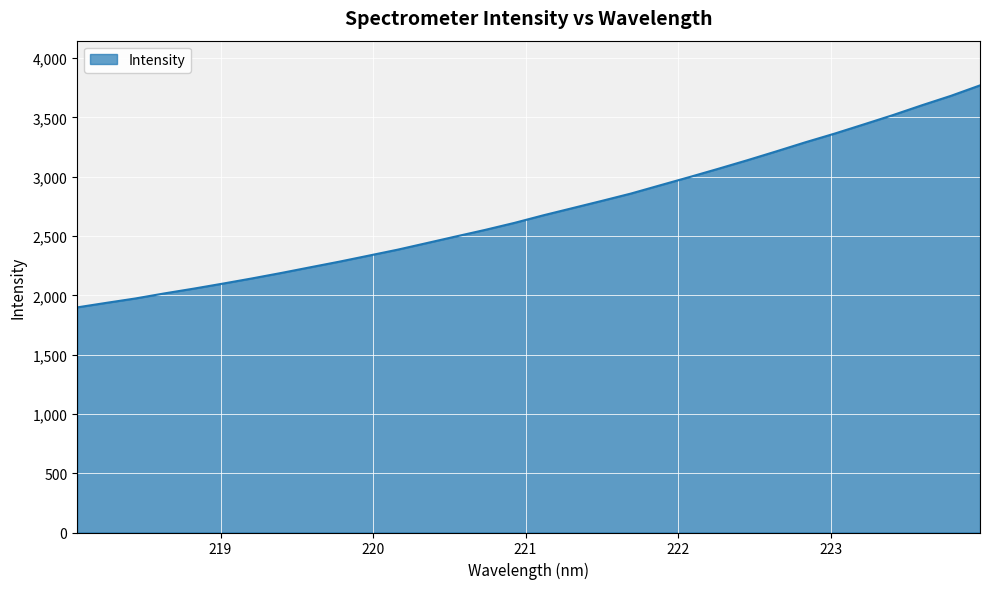

What is the smallest value displayed?

1898.4